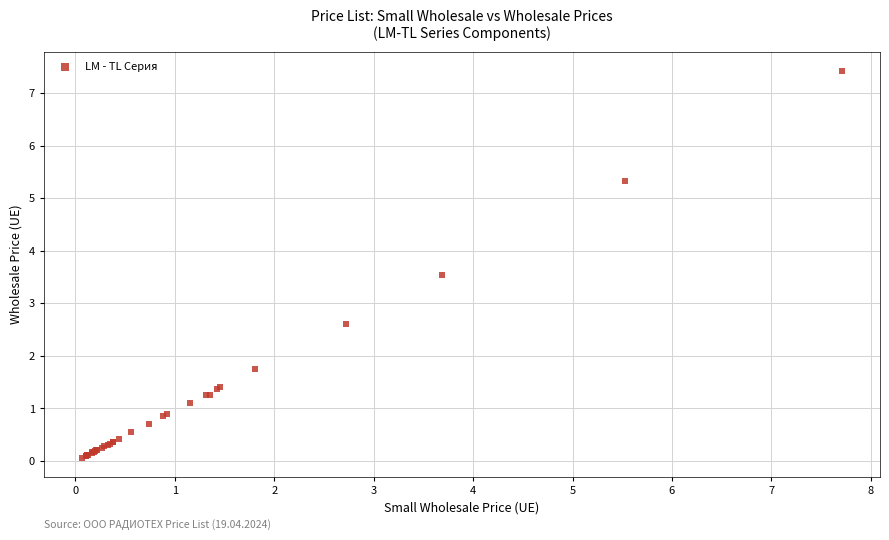

What Y value in the scatter plot is closest to 3?

2.6